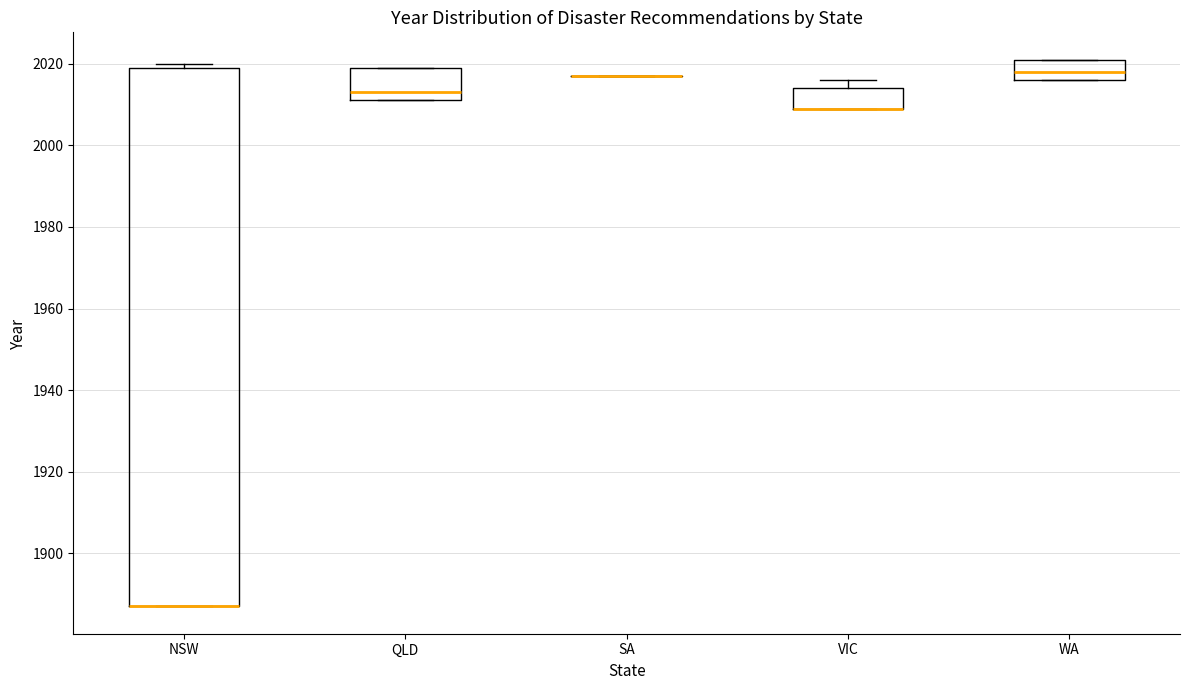

Reading left to right, read every box against the y-axis: the position of its median line, the range the box covers, and the ends of its whiskers. The values are not printed on the chart, so give them approximately, as read against the axis.

NSW: median 1888 (drawn on the box's lower edge), box 1888 to 2020, whiskers 1888 to 2020 (just above the box's upper edge)
QLD: median 2014, box 2012 to 2020, whiskers 2012 to 2020
SA: box collapsed to a line at 2018, whiskers 2018 to 2018
VIC: median 2010 (drawn on the box's lower edge), box 2010 to 2014, whiskers 2010 to 2016
WA: median 2018, box 2016 to 2022, whiskers 2016 to 2022